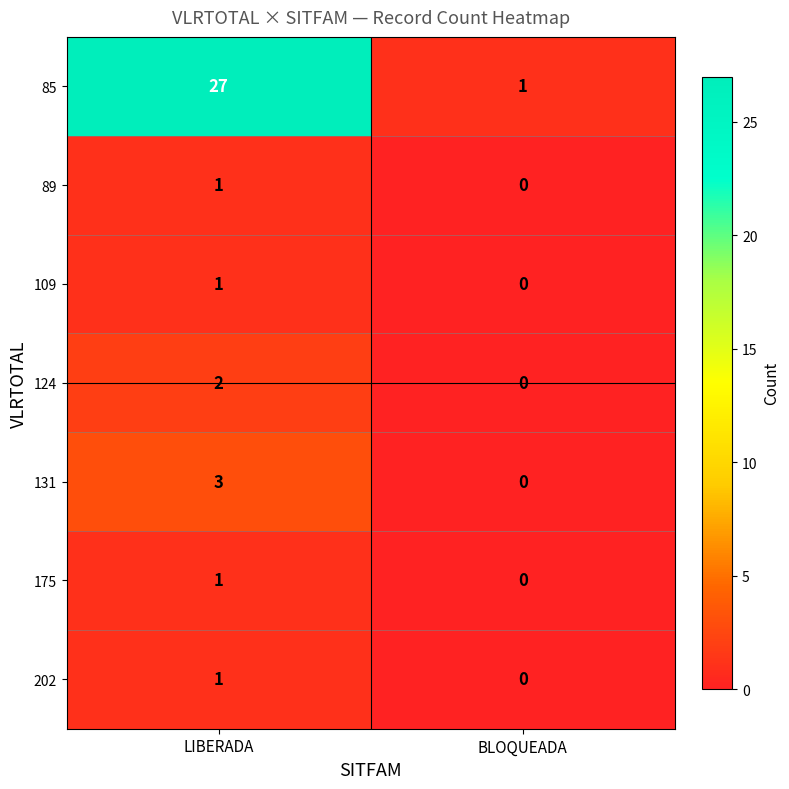

Between LIBERADA and BLOQUEADA, which series saw the biggest shift?

85